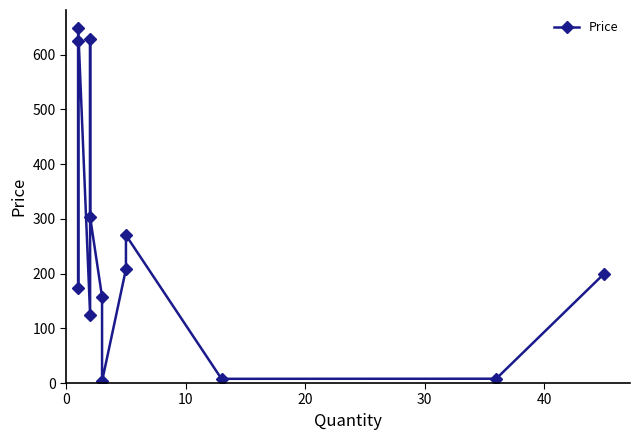

What is the difference between the maximum and second lowest values?

641.3